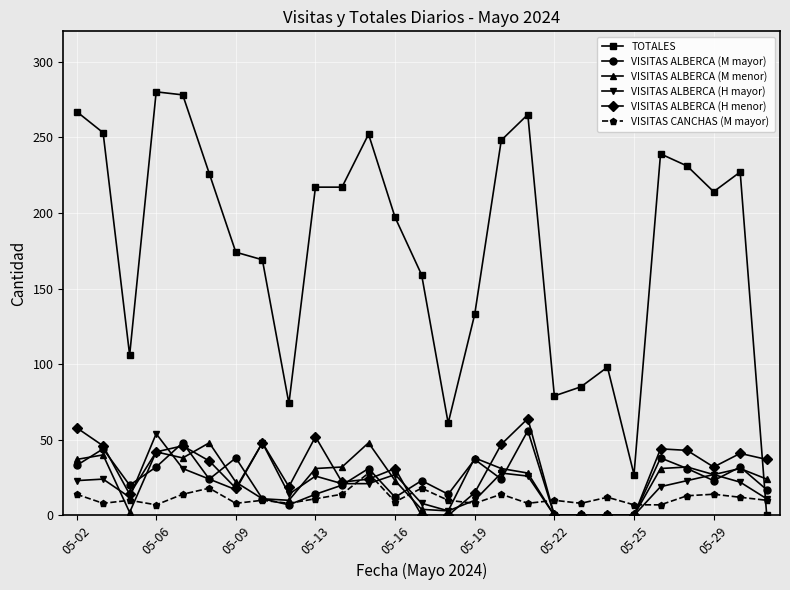

Which series has the widest spread of values?

TOTALES